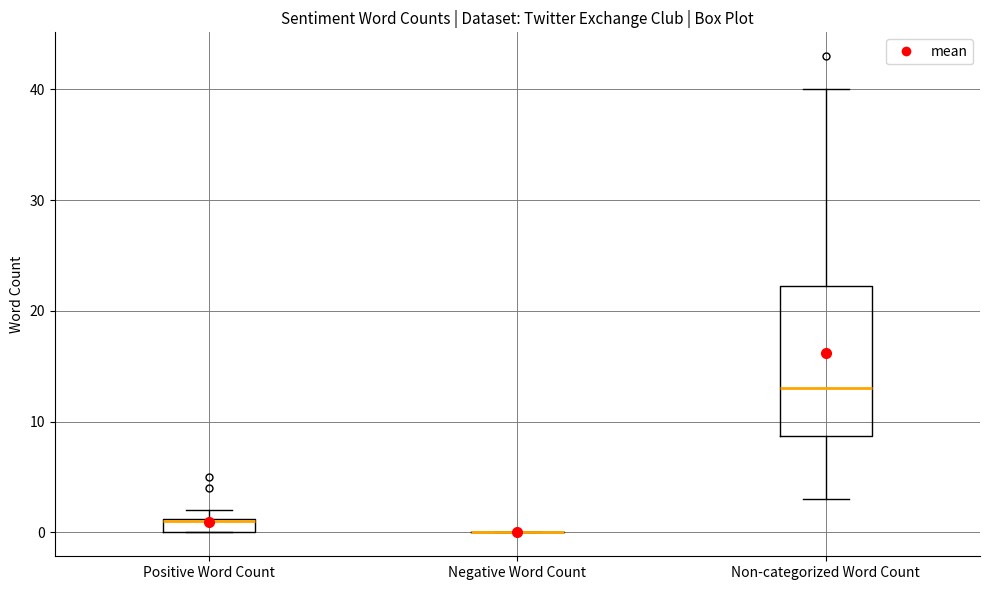

Which box is the tallest, from its lower edge to its upper edge?

Non-categorized Word Count